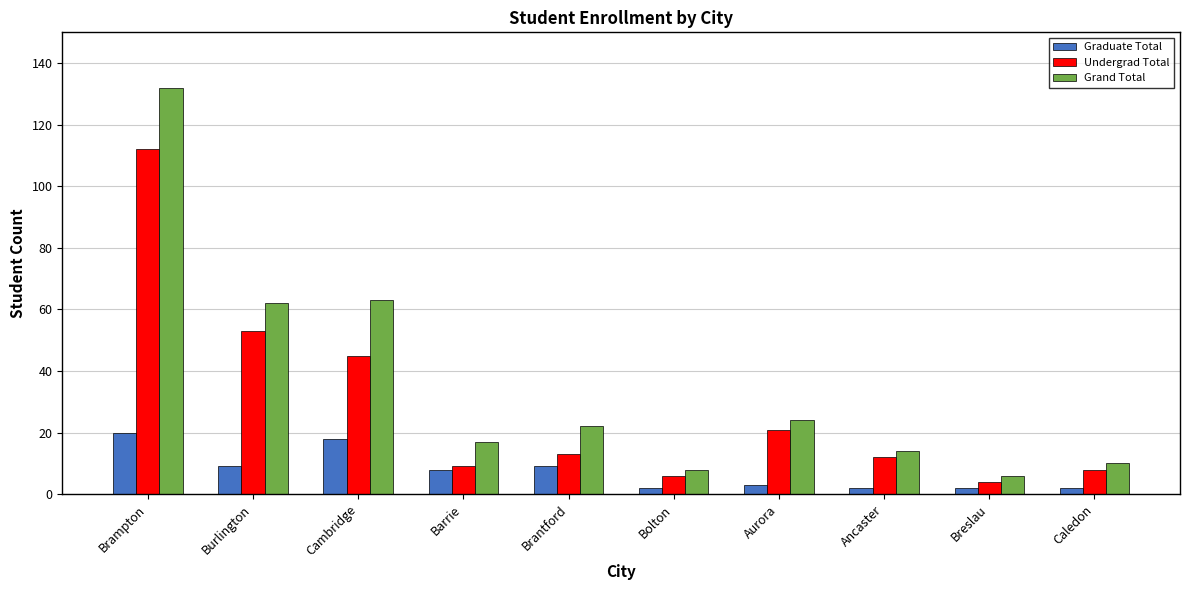

At which category is the sum across all series the highest?

Brampton